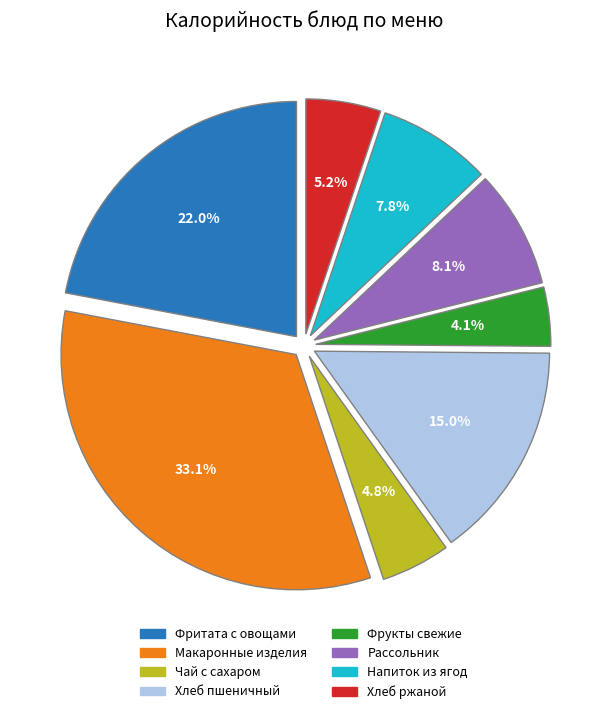

Count the number of slices in the pie.

8